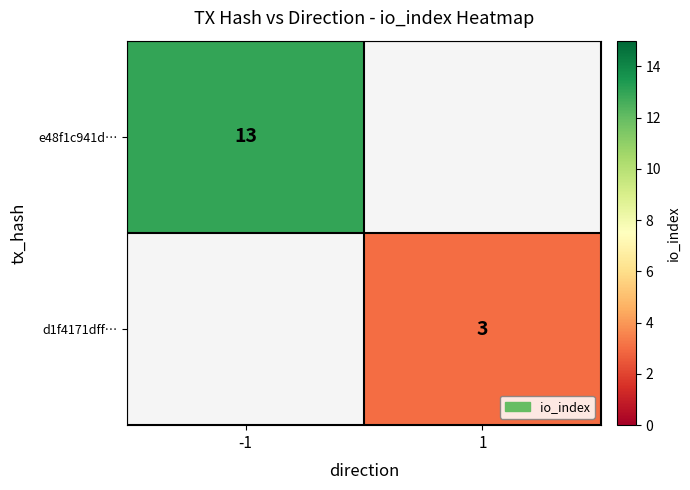

Is the value of d1f4171dff… at 1 greater than the value of e48f1c941d… at -1?

No